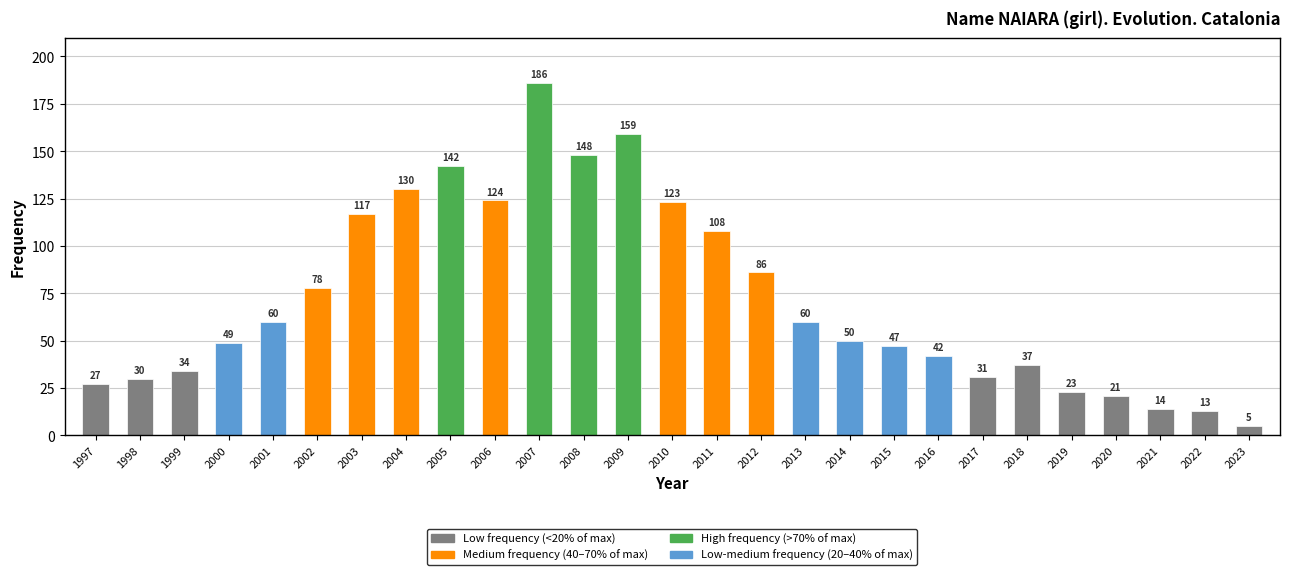

What is the difference between the values at 2014 and 2021?

36